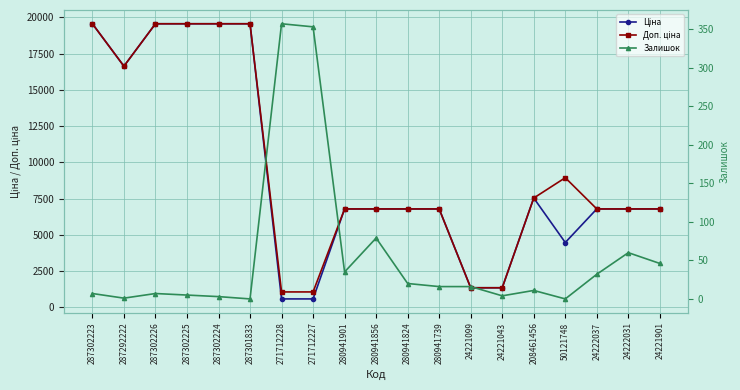

Count the number of data series in this chart.

3